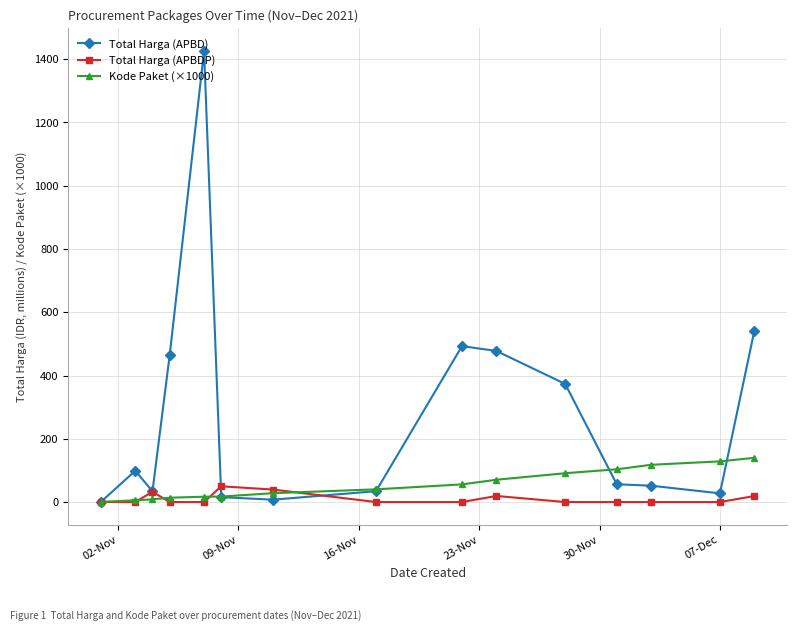

How many data points in Total Harga (APBD) are less than 56?

7